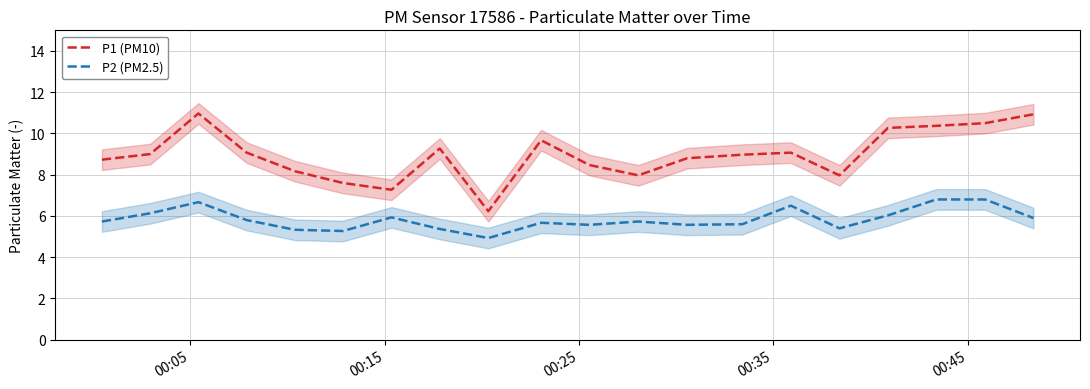

Does the chart have visible grid lines?

Yes